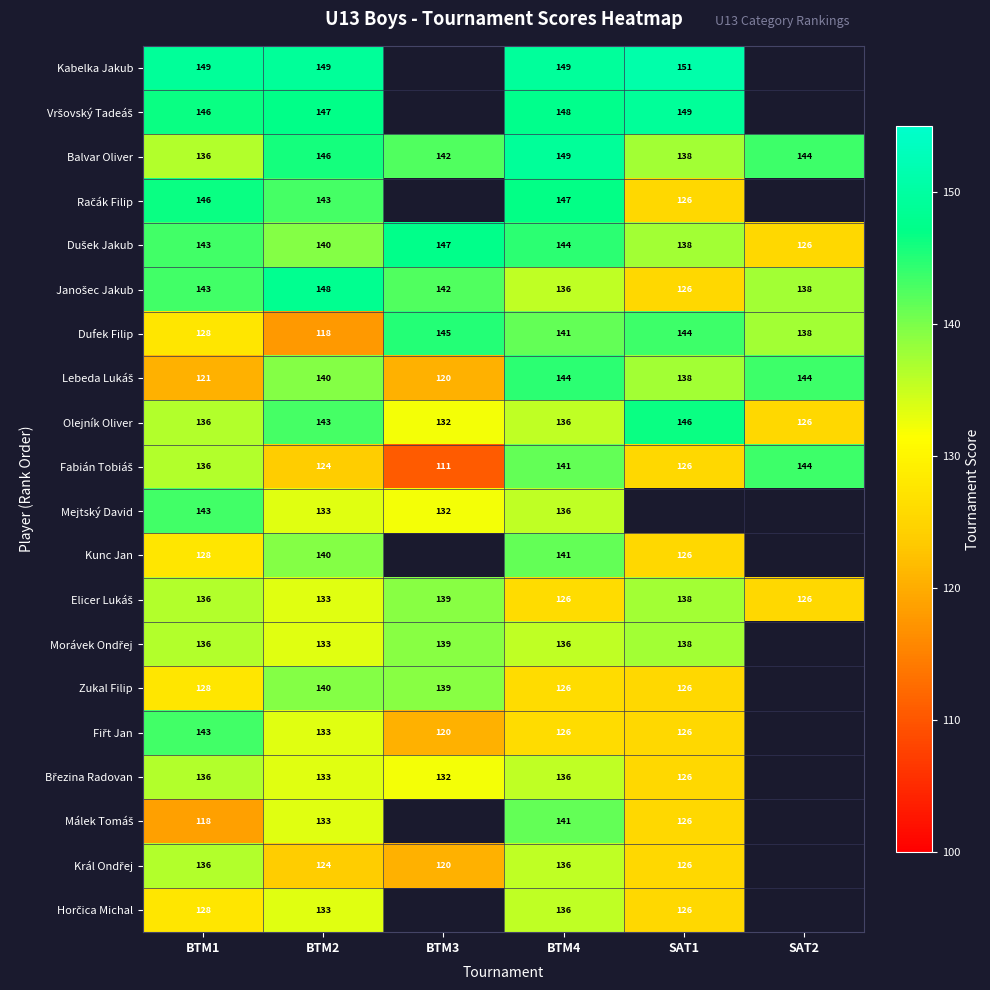

What value does the Olejník Oliver series have at BTM4, to the nearest 10?

140